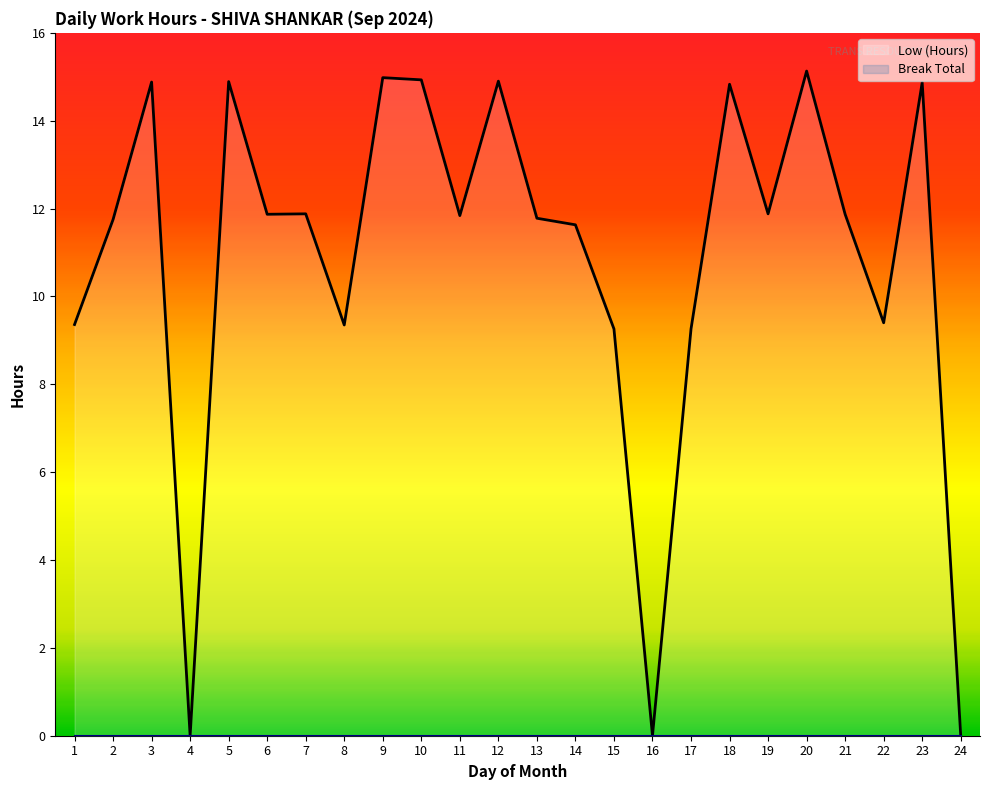

The value at 5 is 10.2. True or false?

False